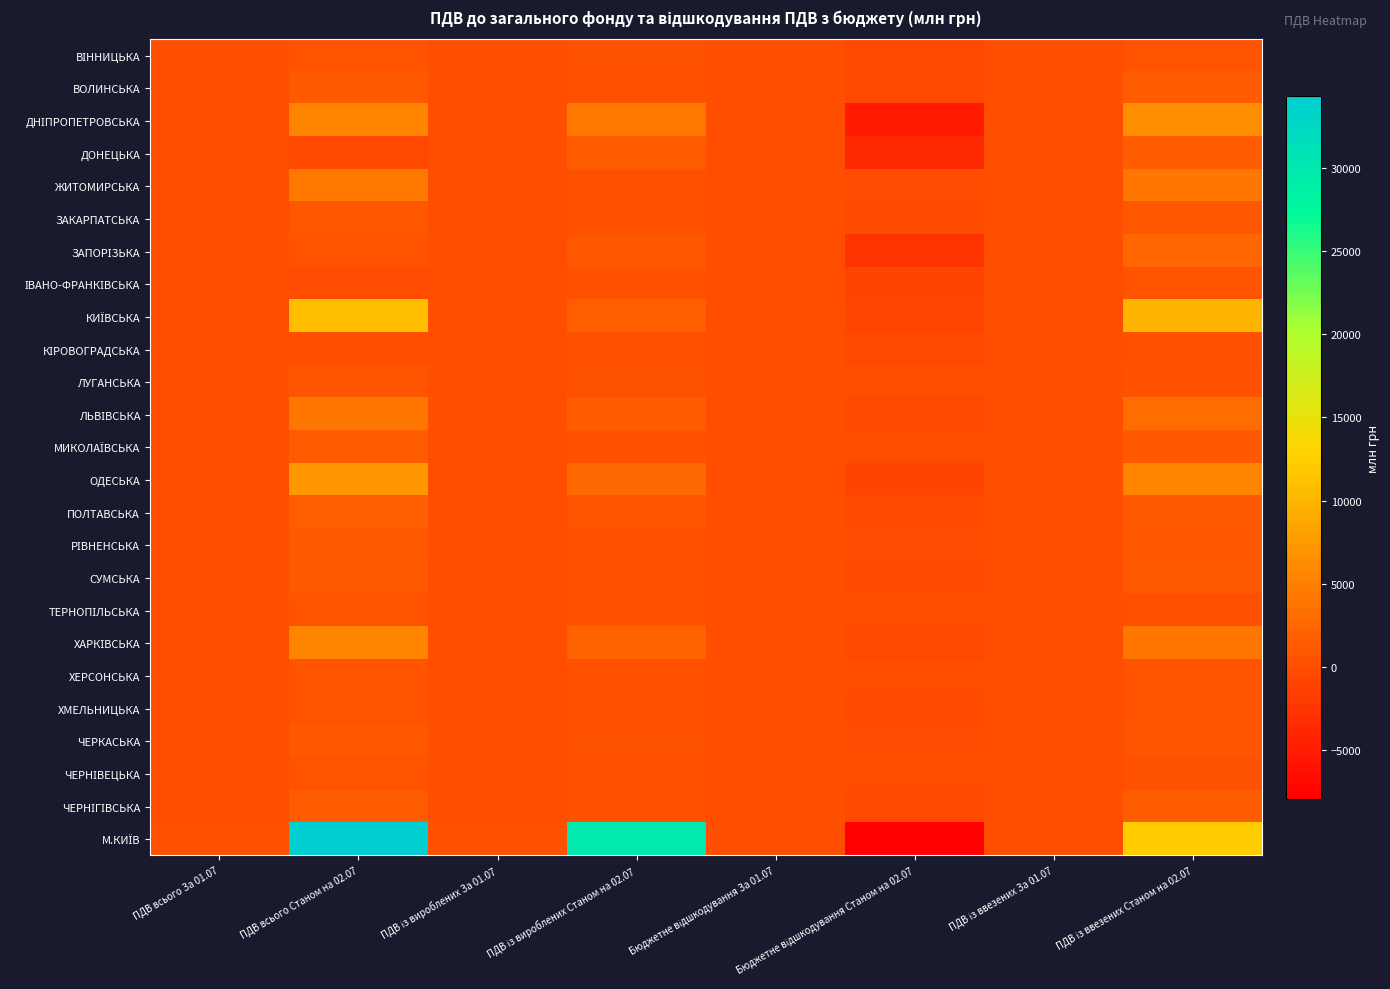

What is the total value across all series at ПДВ із вироблених Станом на 02.07?

50129.3